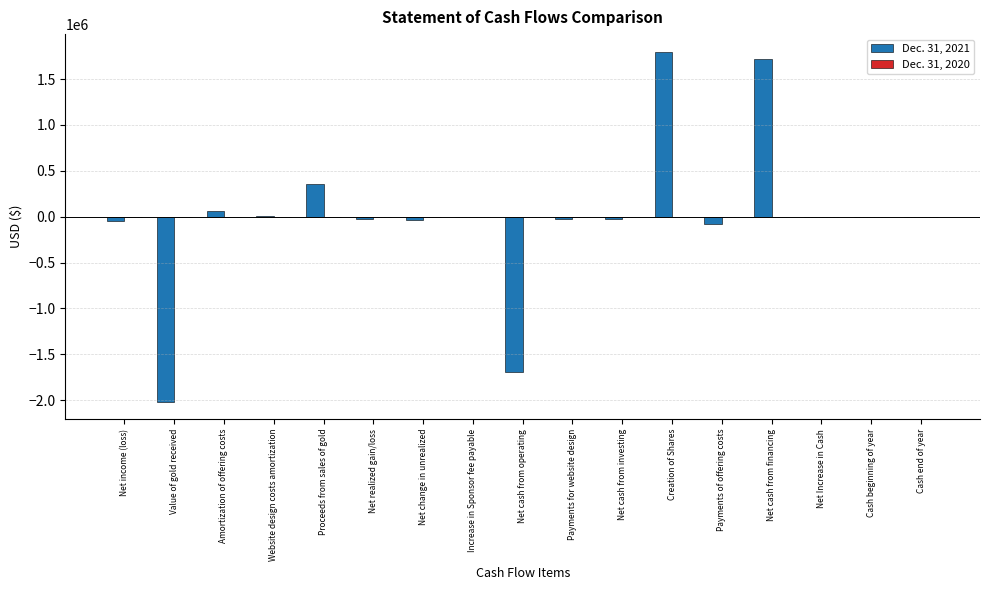

The value of Dec. 31, 2021 at Net cash from financing is 1723266. True or false?

True